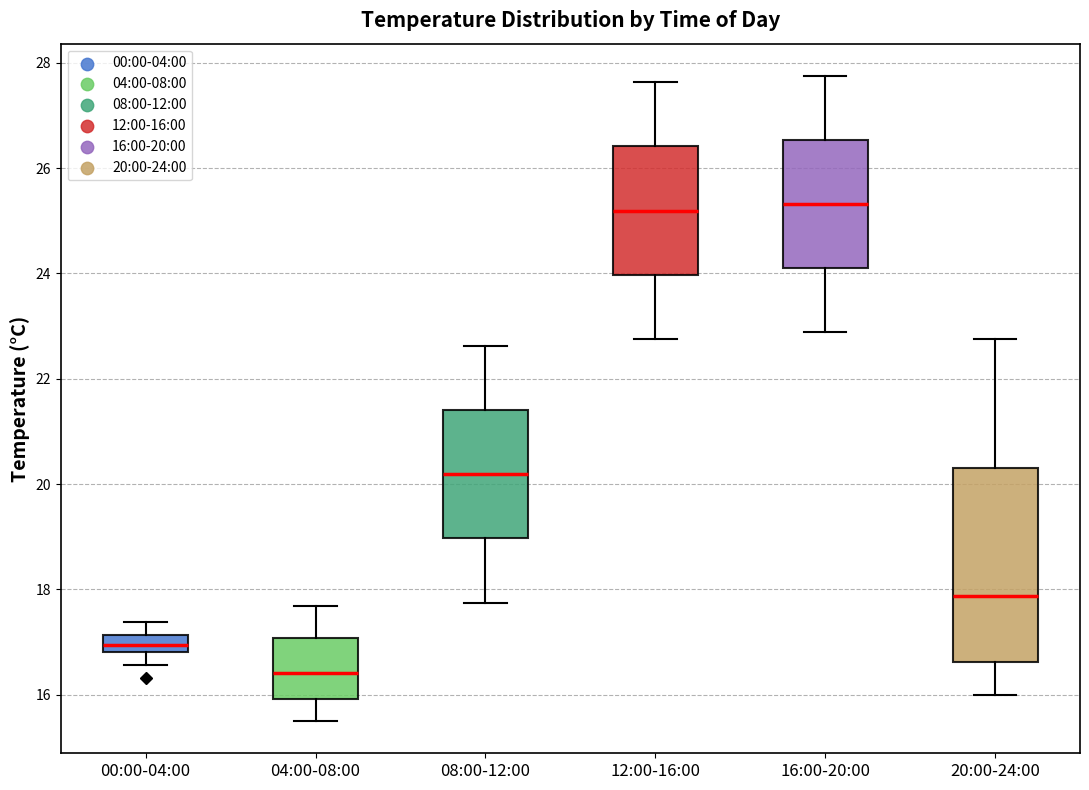

Which box's median line is the lowest?

04:00-08:00